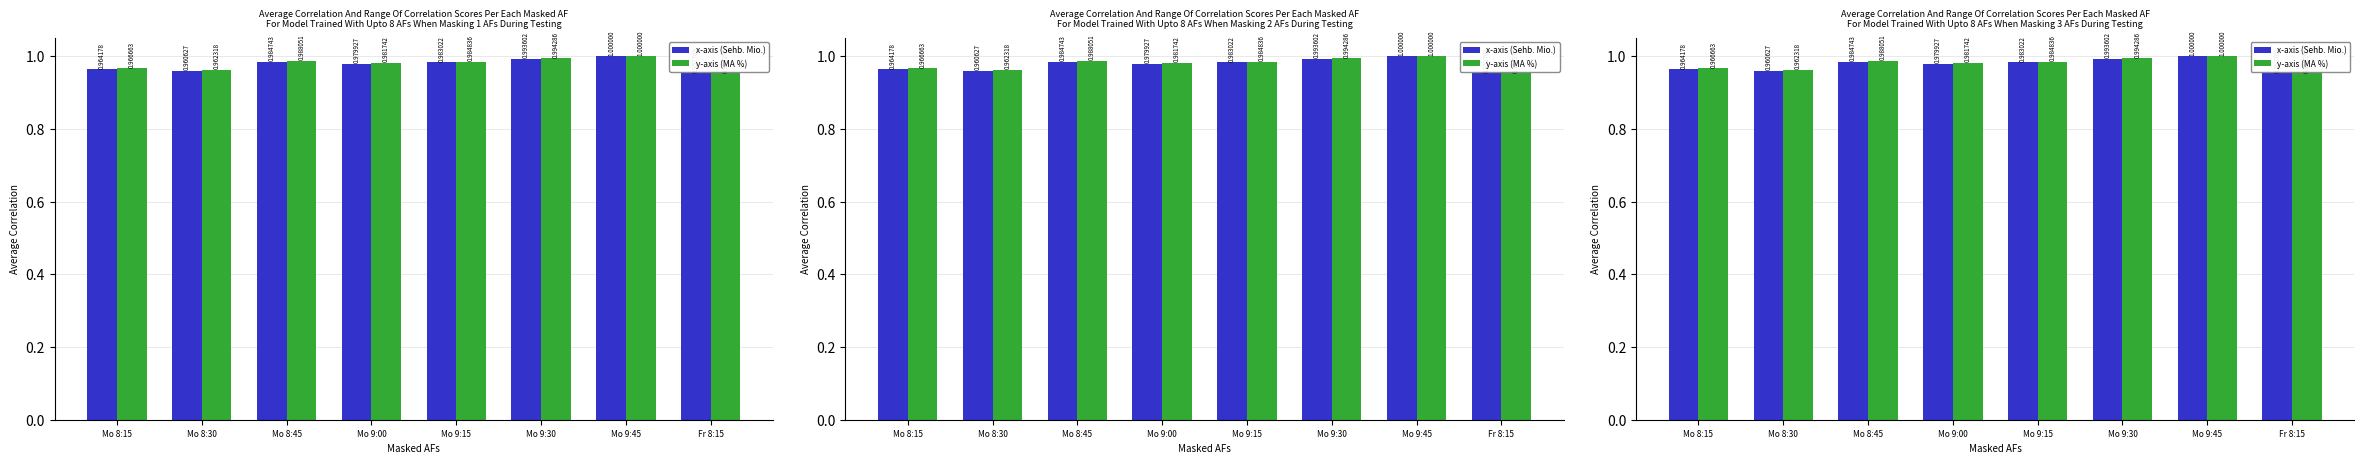

What is the value of the y-axis (MA %) bar at the 4th from the left?

1.0